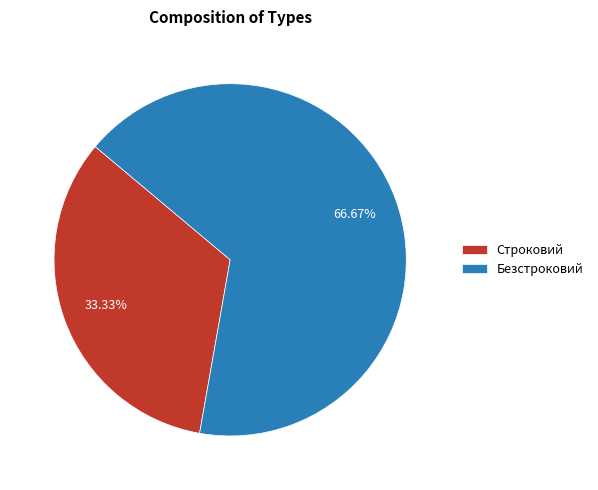

Count the number of slices in the pie.

2